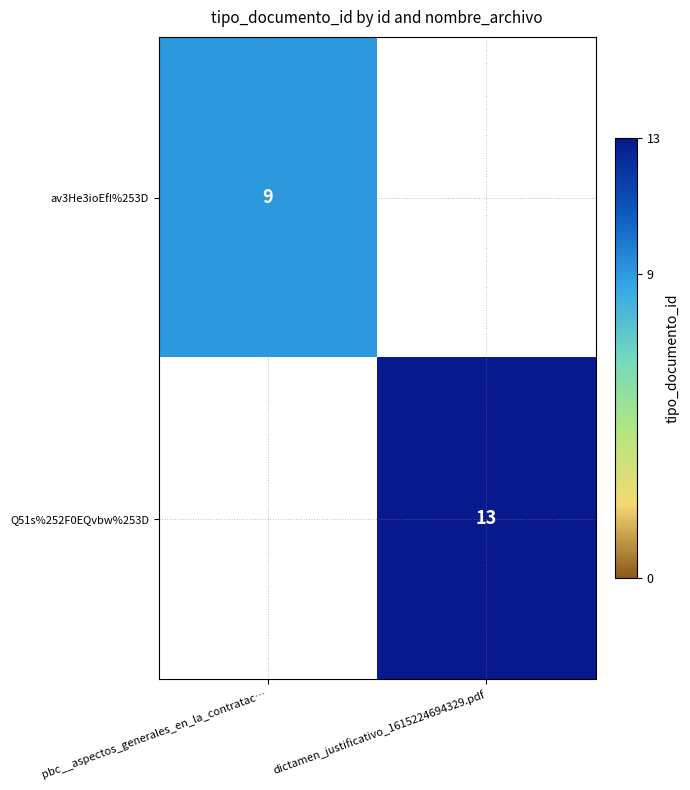

Count the number of data series in this chart.

2